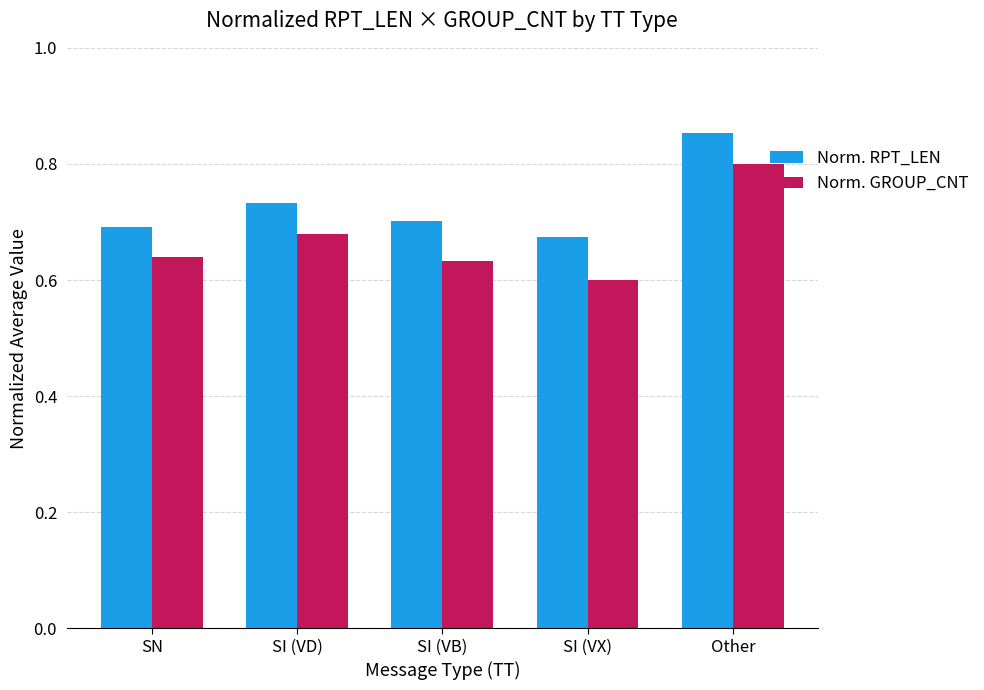

What is the highest value of the Norm. GROUP_CNT series?

0.8